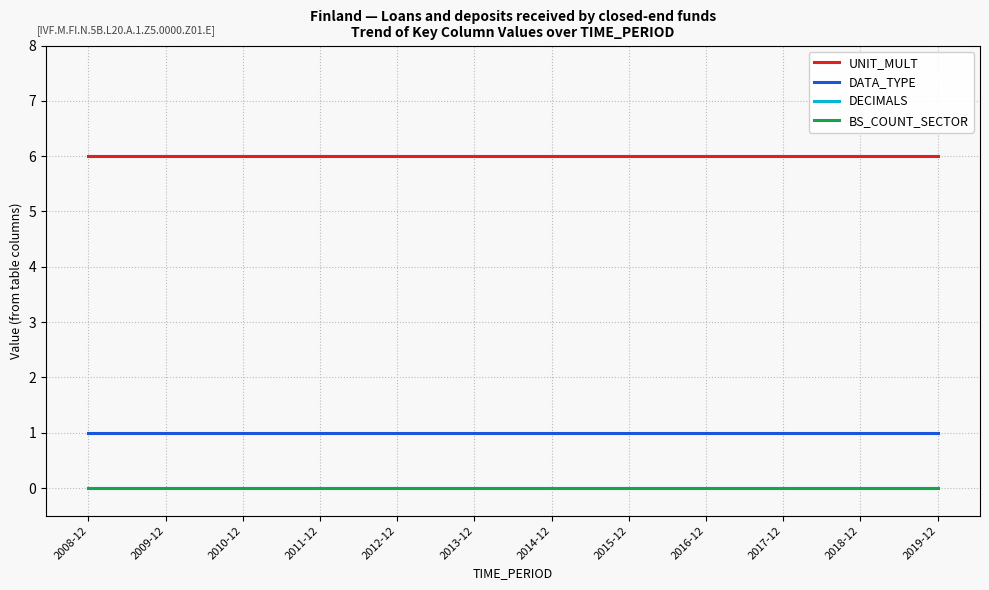

What is the total value across all series at 2012-12?

7